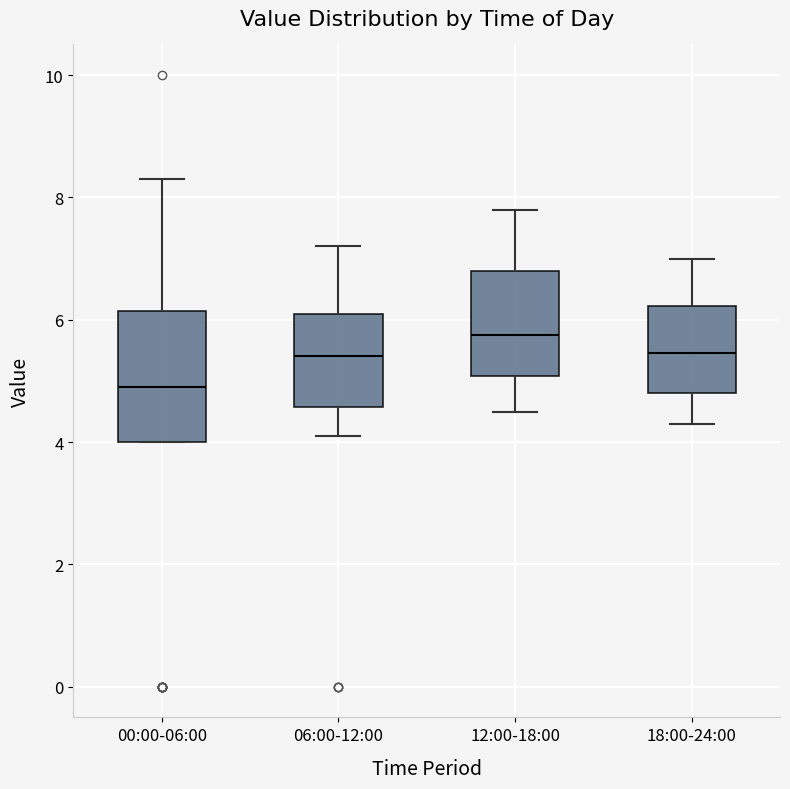

Reading left to right, transcribe this box plot: for each box, give where its median line is, the range the box spans, and where its two whiskers end, as read against the y-axis. The values are not printed on the chart, so give them approximately, as read against the axis.

00:00-06:00: median 5.0, box 4.0 to 6.2, whiskers 4.0 to 8.4
06:00-12:00: median 5.4, box 4.6 to 6.2, whiskers 4.2 to 7.2
12:00-18:00: median 5.8, box 5.0 to 6.8, whiskers 4.6 to 7.8
18:00-24:00: median 5.4, box 4.8 to 6.2, whiskers 4.4 to 7.0